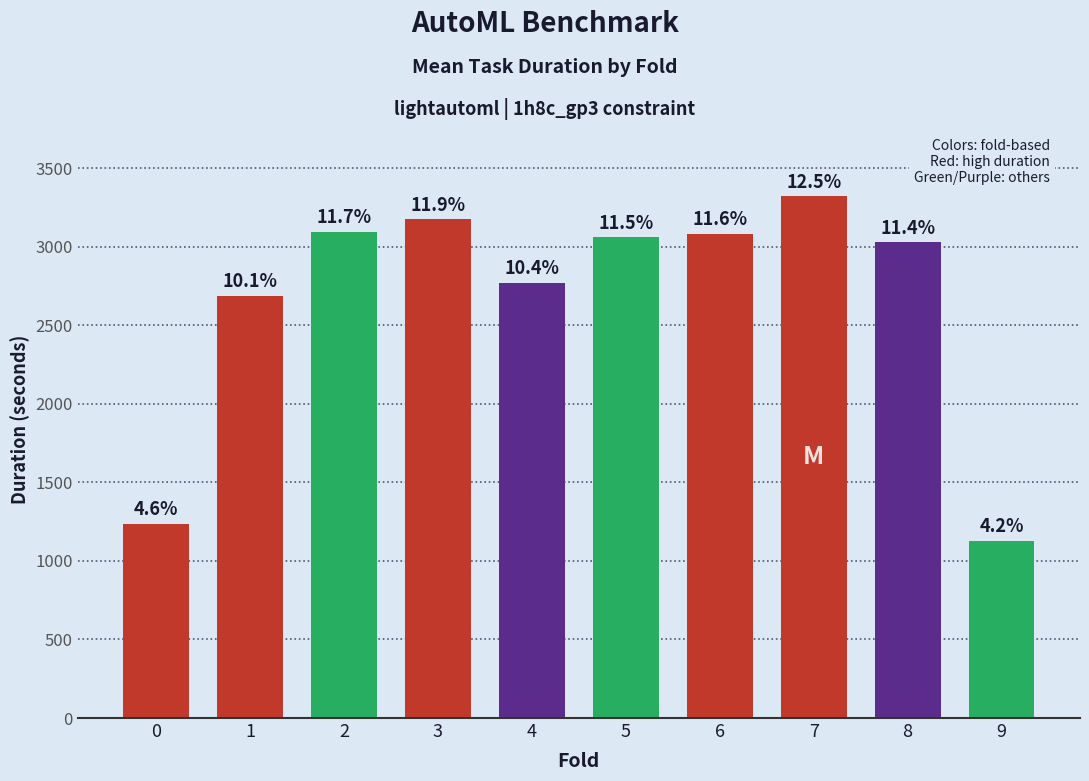

Rank the categories by value from lowest to highest.

9, 0, 1, 4, 8, 5, 6, 2, 3, 7